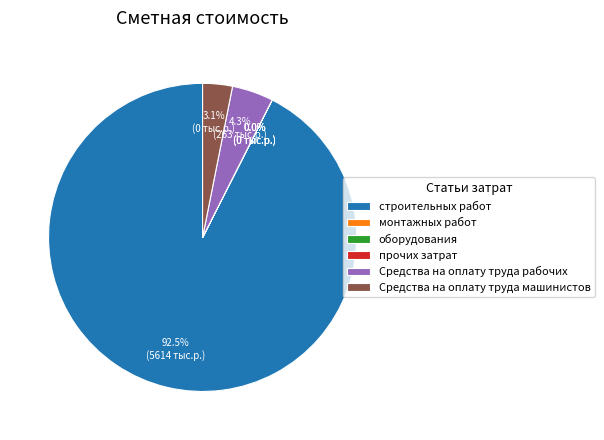

Is there a majority slice in this chart?

Yes